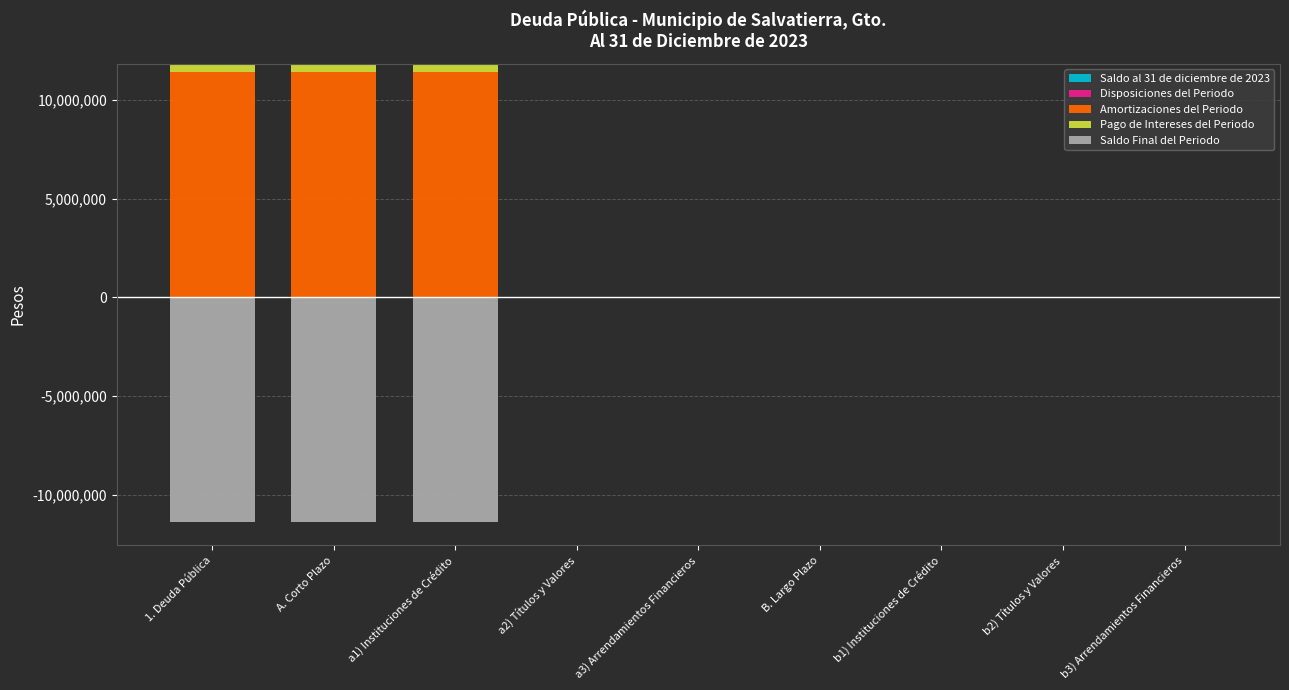

At how many categories does at least one series exceed 6940122?

3